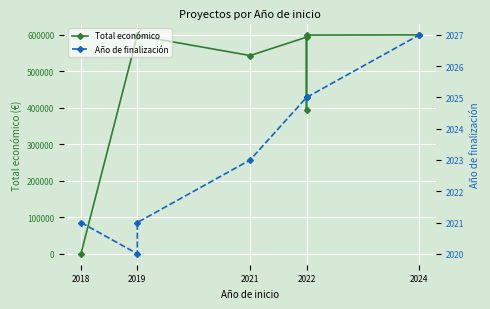

The Año de finalización series shows 3365.0 at 2022. True or false?

False